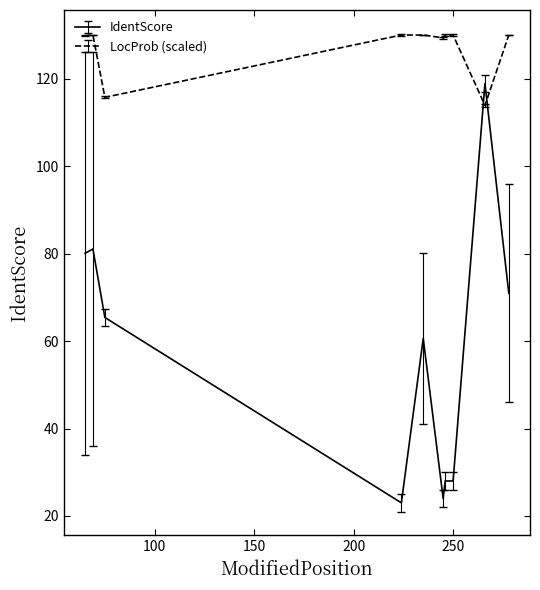

What is the difference between the maximum and minimum values in the LocProb (scaled) series?

16.1